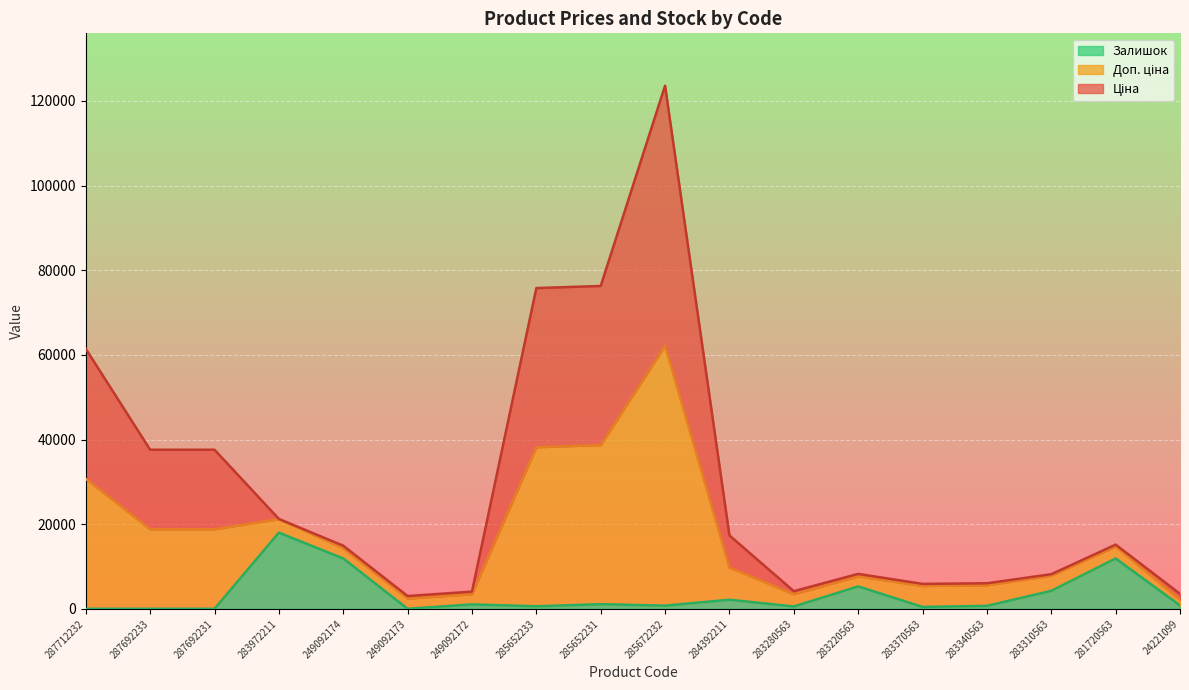

At which category is the sum across all series the highest?

285672232